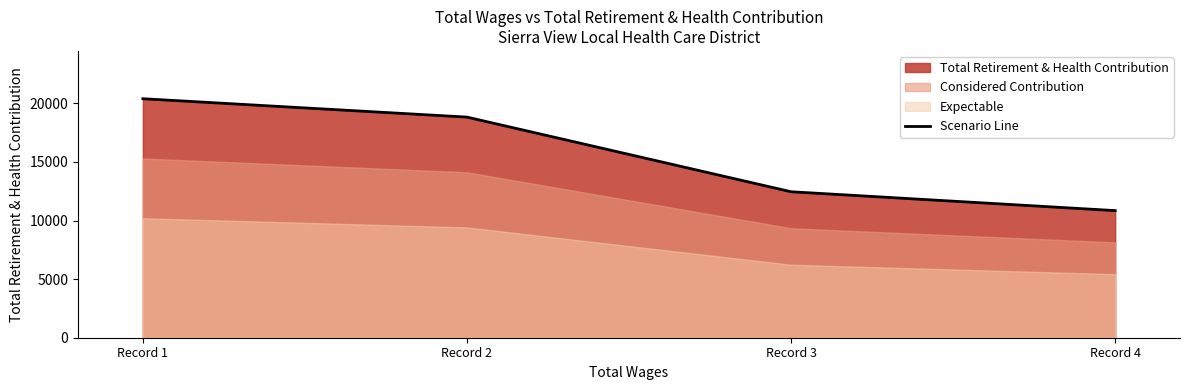

Does the chart display data point markers on the line(s)?

No